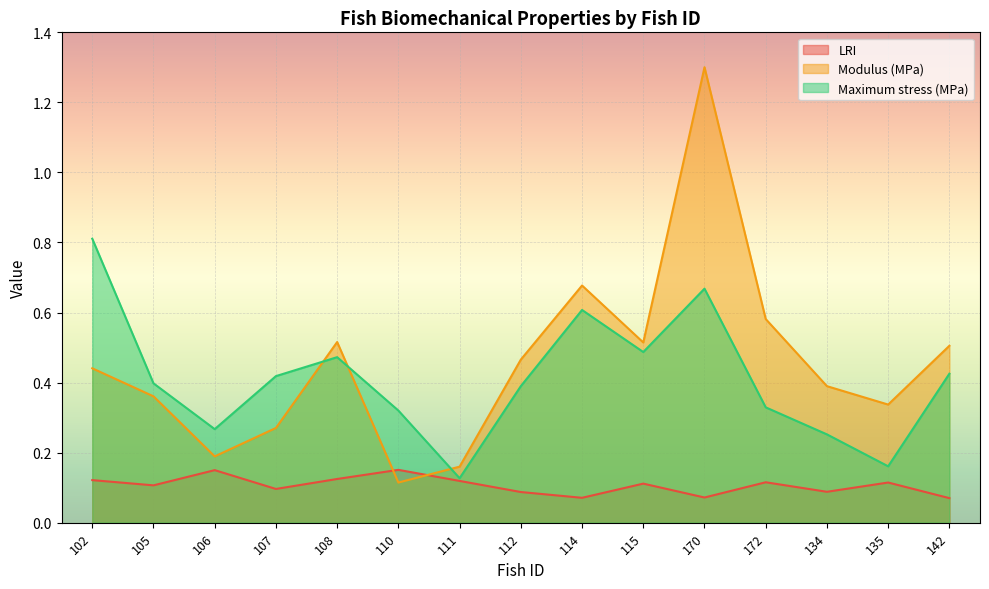

What is the difference between the highest and lowest values at 107?

0.3